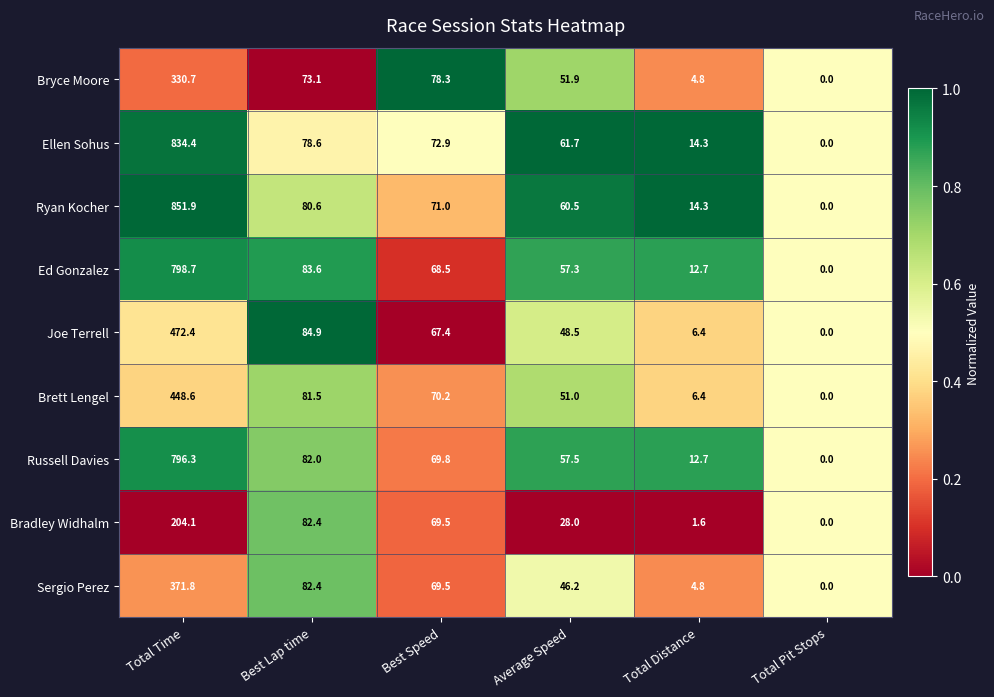

Which series has the widest spread of values?

Ryan Kocher